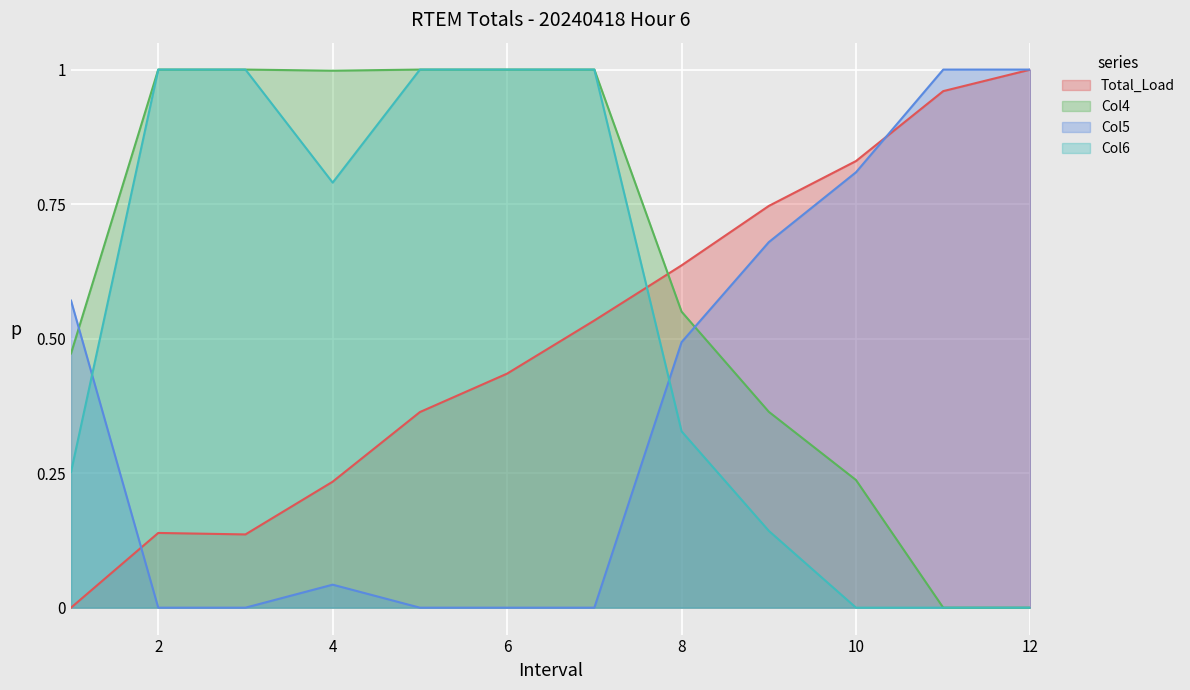

True or false: Col4 has more than 1 points higher than both neighbors.

False